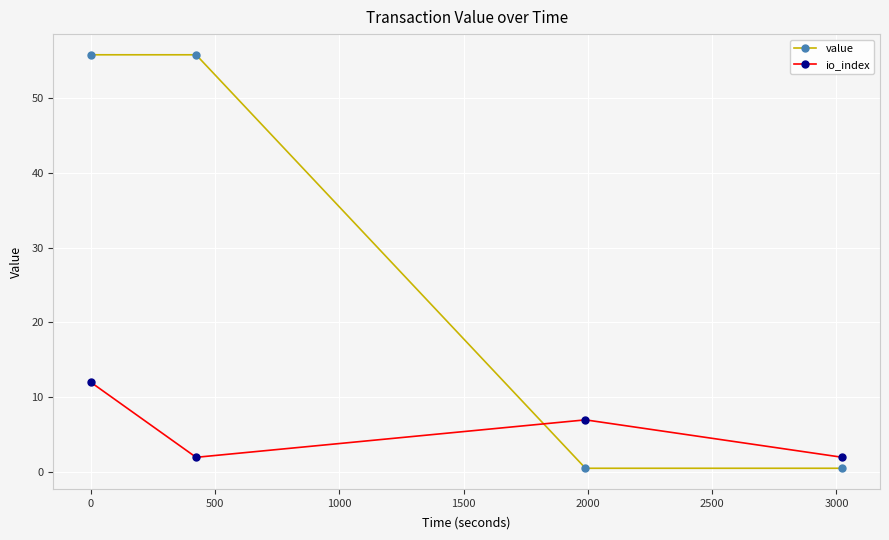

What is the difference between the maximum and minimum values in the value series?

55.2